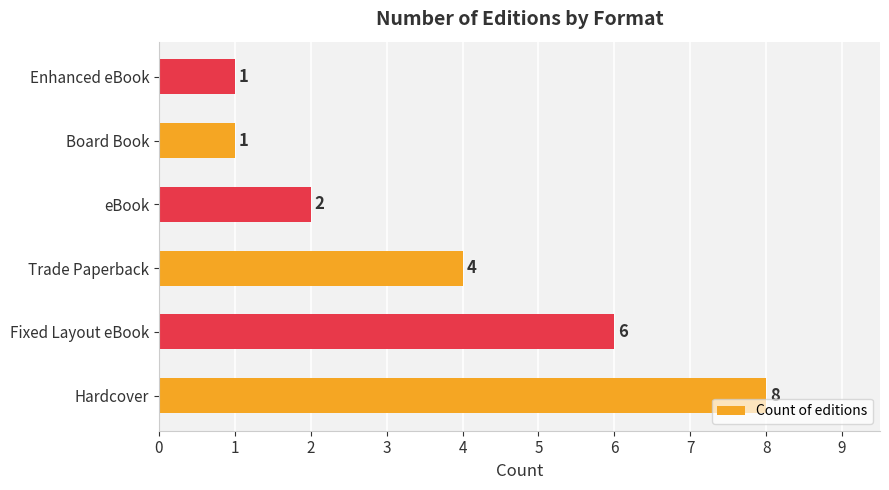

Count the values in the range 1 to 6.

5